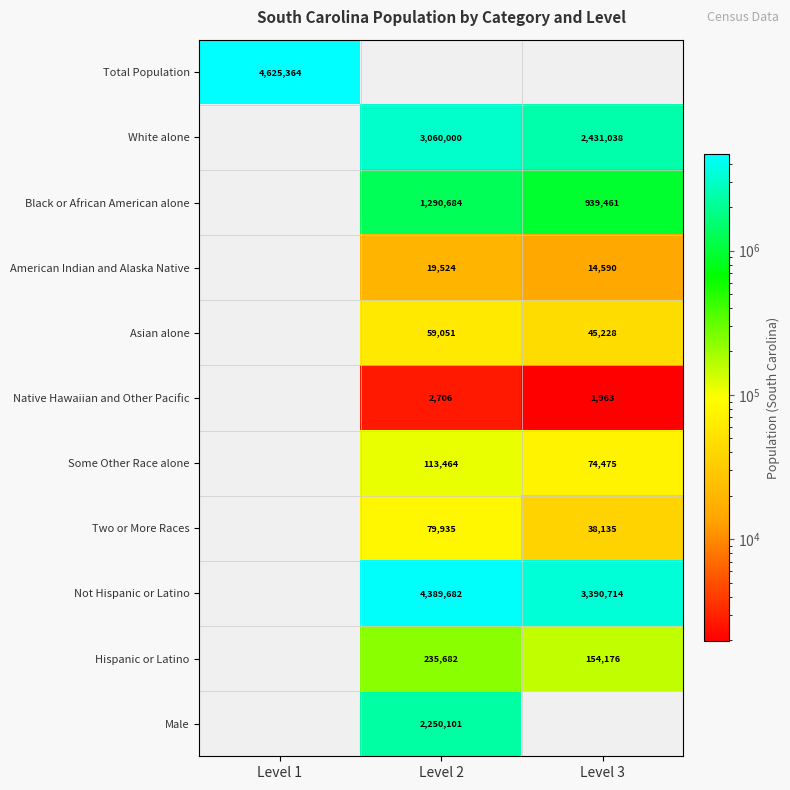

What is the minimum value shown in the chart?

1963.0